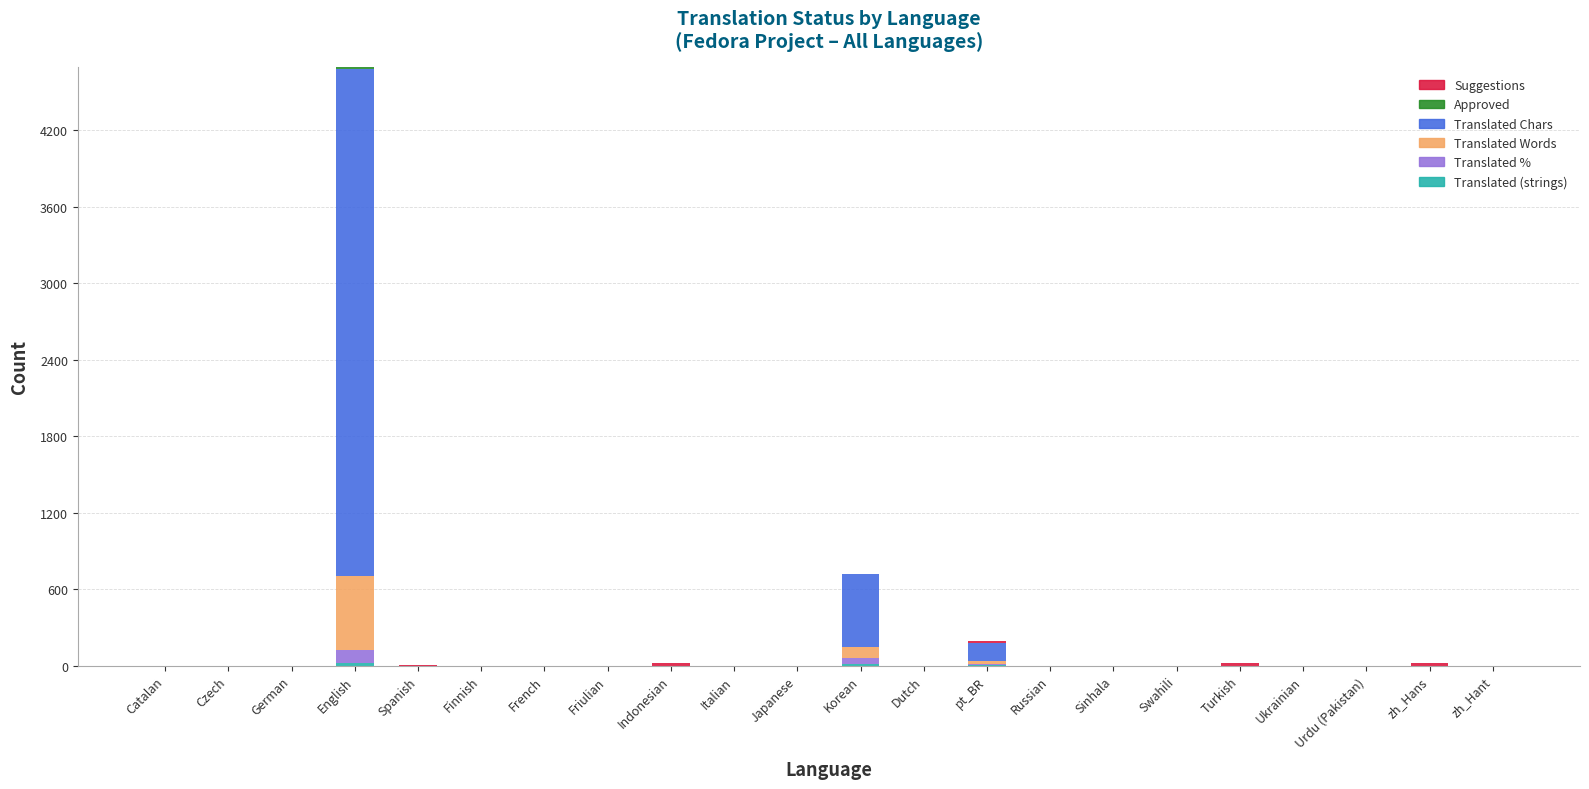

Are the bars grouped side by side (vs. stacked)?

No